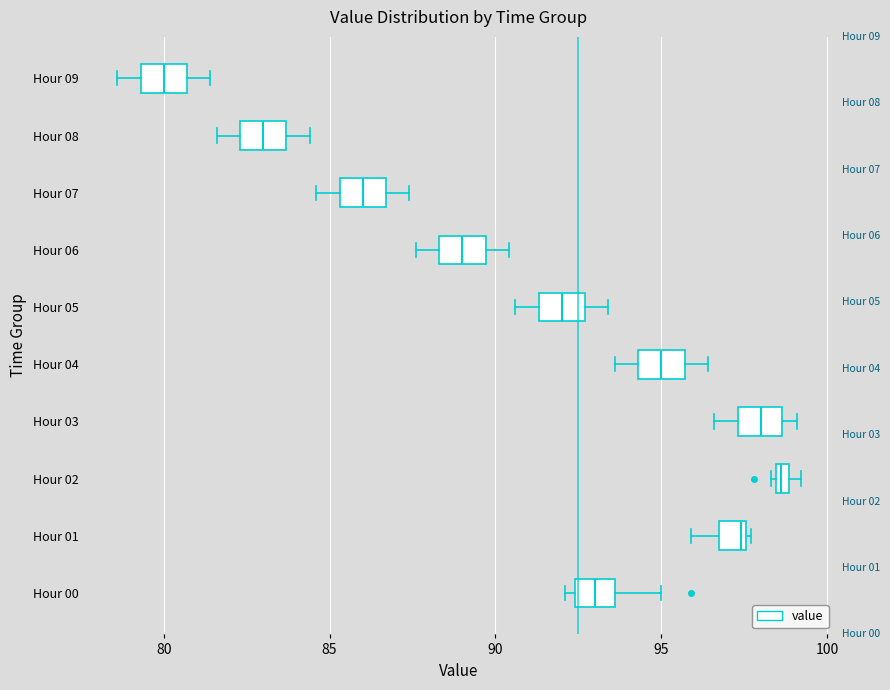

Where is the right edge of the box for Hour 04 on the x-axis? The values are not printed on the chart, so give them approximately, as read against the axis.

95.5